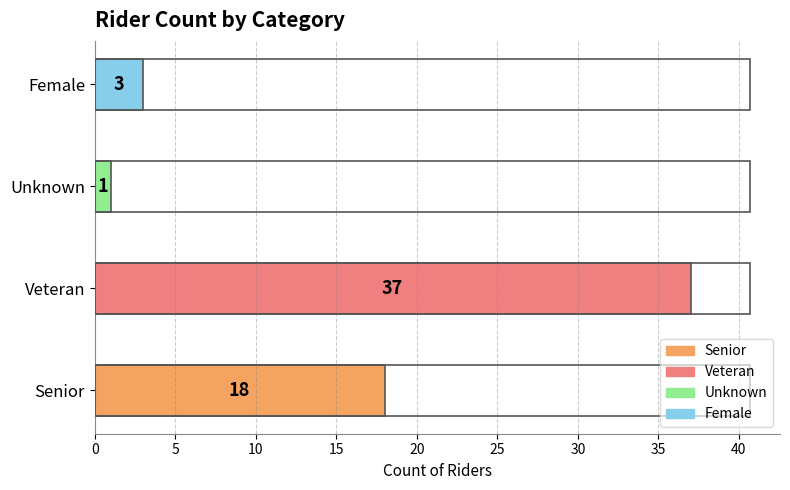

Is it true that the value at Unknown is 1?

True